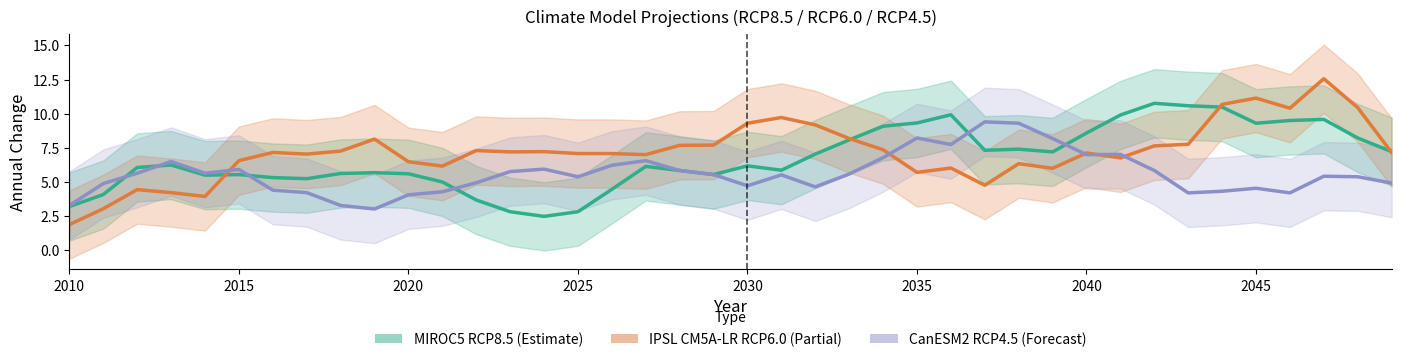

Does the chart have visible grid lines?

No